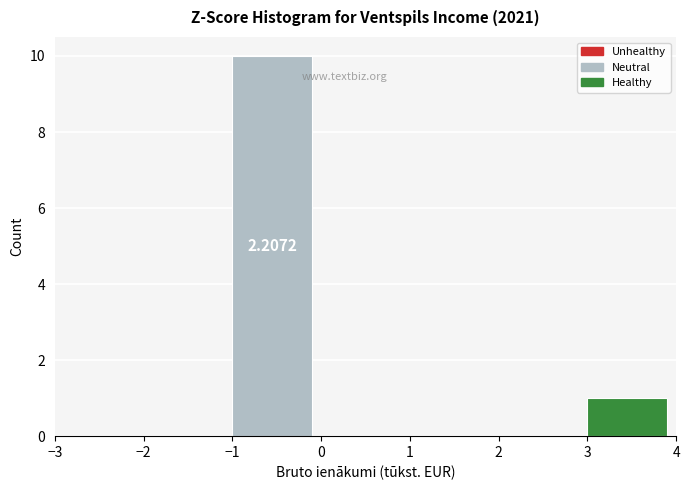

Which range on the x-axis has the tallest bar?

-1 to 0